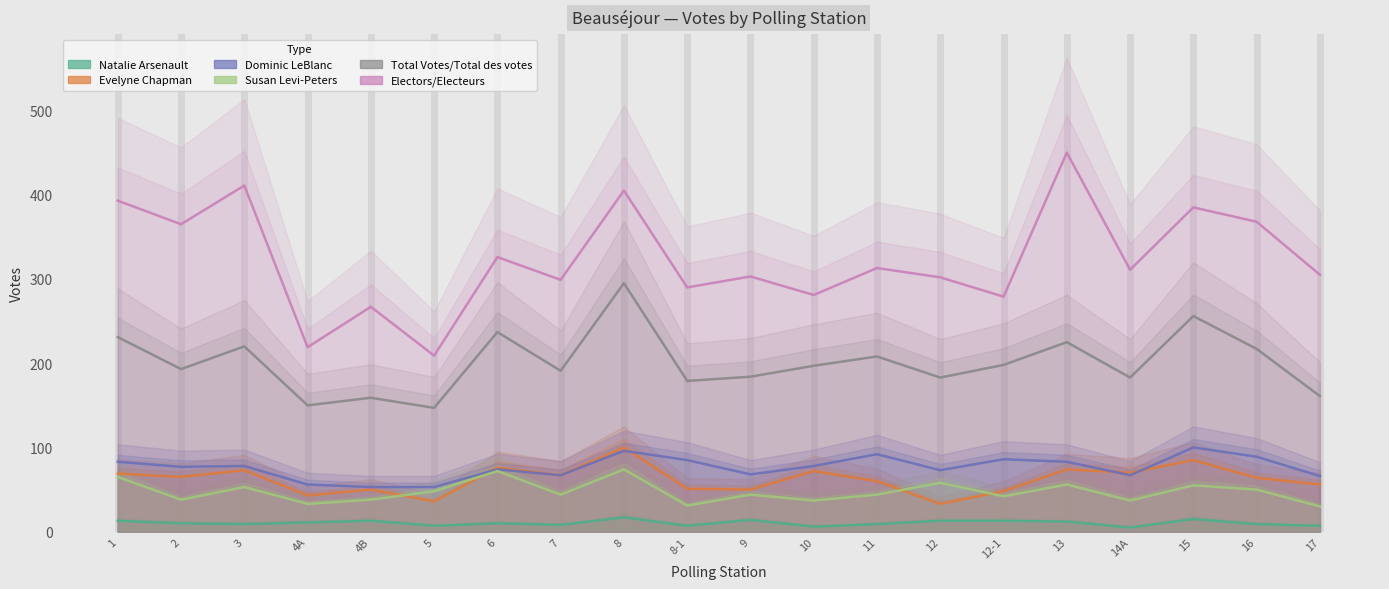

What is the difference between the Dominic LeBlanc values at 4B and 9?

15